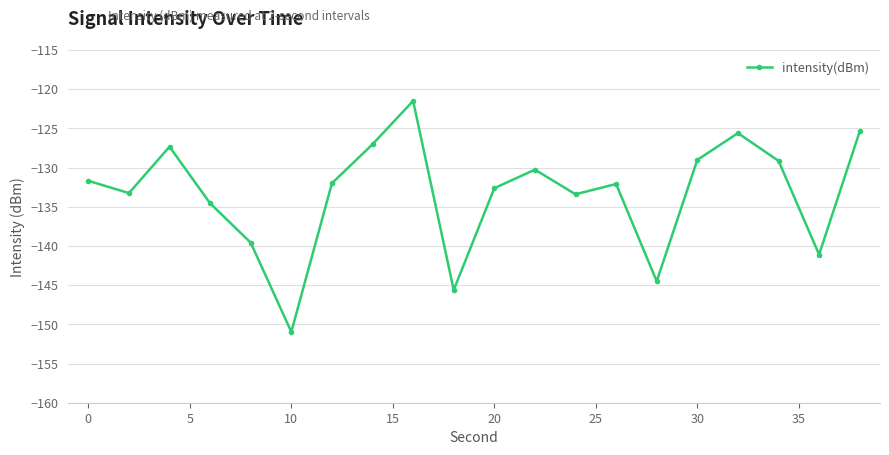

What is the difference between the maximum and minimum values?

29.5